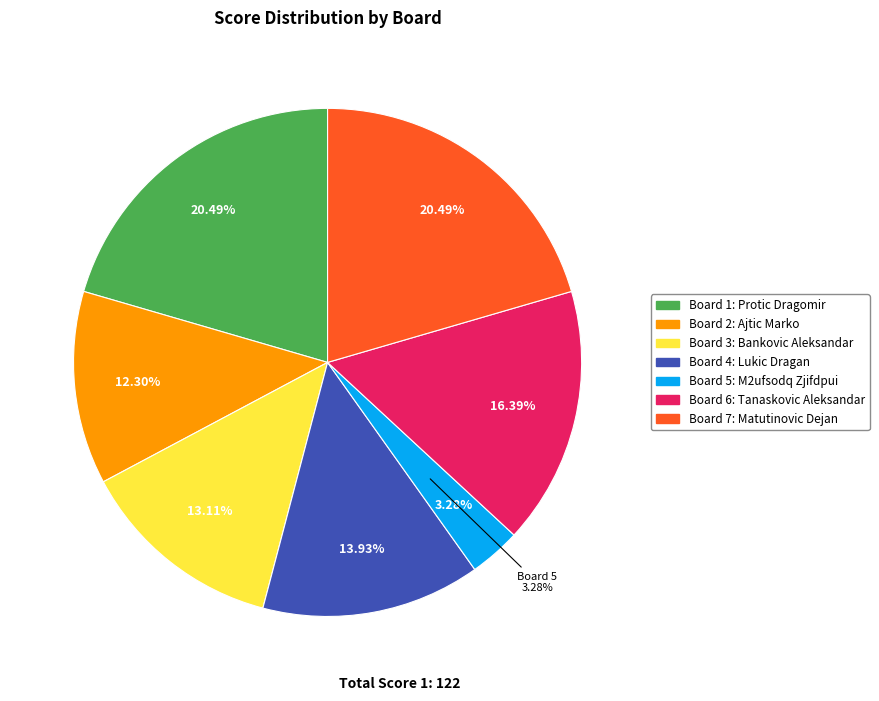

What percentage is the Board 2 slice, to the nearest percent?

12%